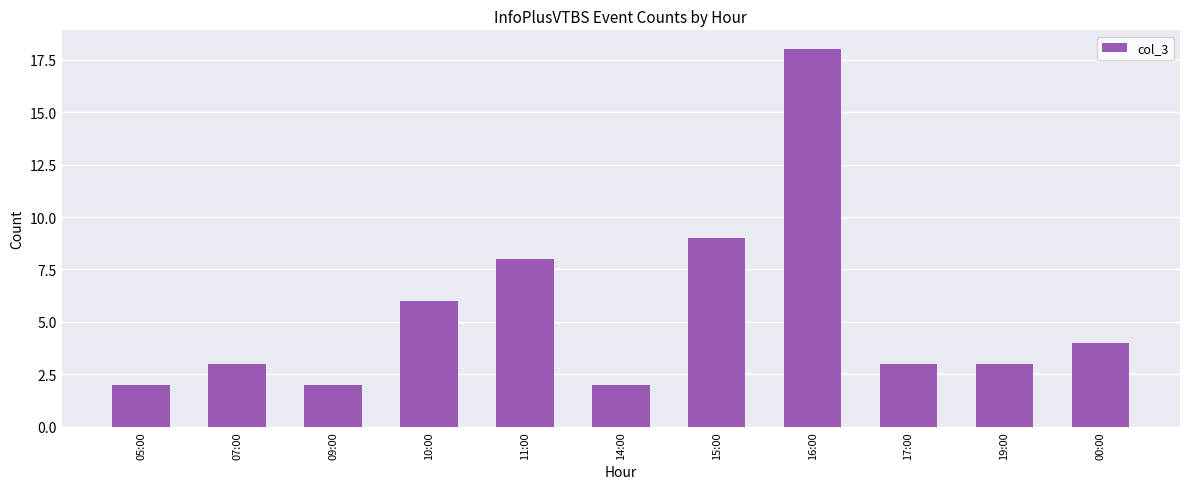

What is the label of the 1st bar from the right?

00:00